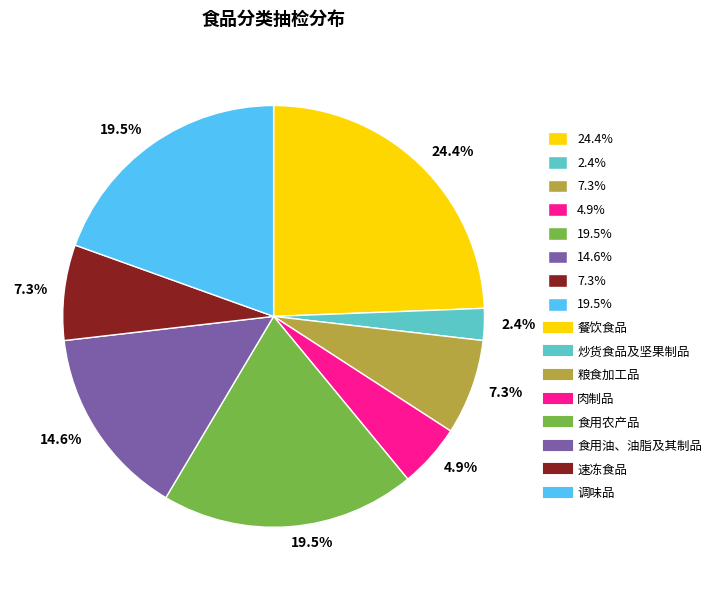

Is there any slice that represents more than half of the pie?

No